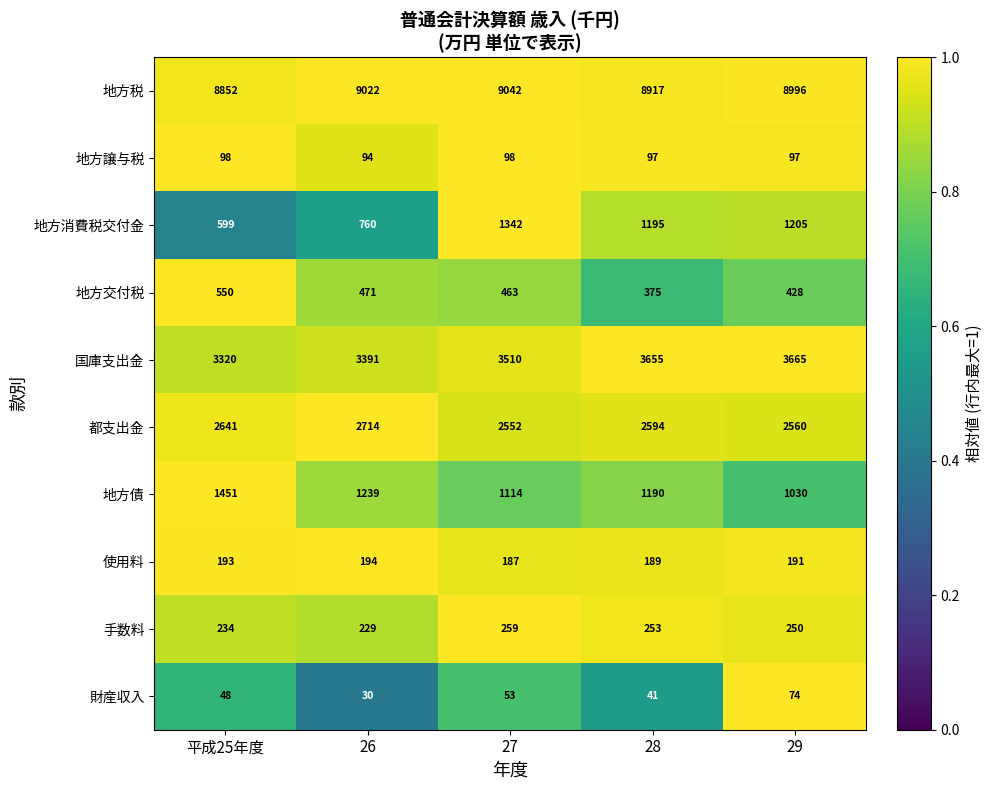

Which series changed the most between 28 and 29?

地方債